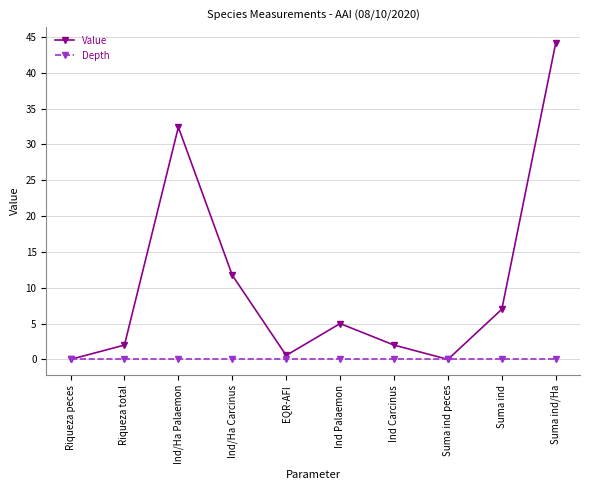

Reading right to left, transcribe all the data shown in this chart.

Value: Suma ind/Ha=44.2	Suma ind=7.0	Suma ind peces=0.0	Ind Carcinus=2.0	Ind Palaemon=5.0	EQR-AFI=0.6	Ind/Ha Carcinus=11.8	Ind/Ha Palaemon=32.4	Riqueza total=2.0	Riqueza peces=0.0
Depth: Suma ind/Ha=0.0	Suma ind=0.0	Suma ind peces=0.0	Ind Carcinus=0.0	Ind Palaemon=0.0	EQR-AFI=0.0	Ind/Ha Carcinus=0.0	Ind/Ha Palaemon=0.0	Riqueza total=0.0	Riqueza peces=0.0